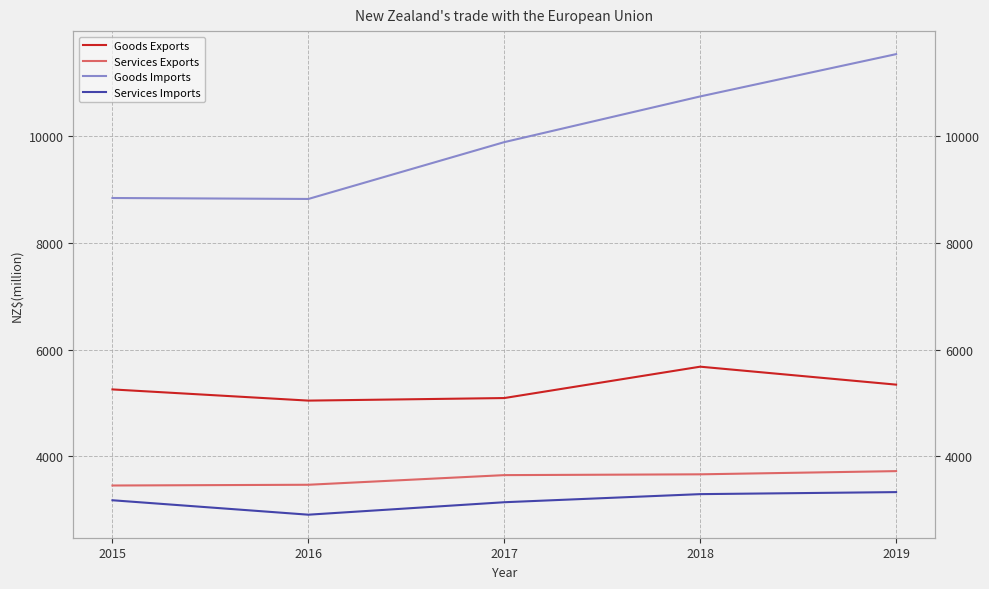

Reading left to right, what are all the values shown in this chart?

Goods Exports: 2015=5251	2016=5041	2017=5089	2018=5678	2019=5341
Services Exports: 2015=3447	2016=3461	2017=3642	2018=3657	2019=3717
Goods Imports: 2015=8845	2016=8827	2017=9894	2018=10752	2019=11546
Services Imports: 2015=3170	2016=2899	2017=3133	2018=3285	2019=3323